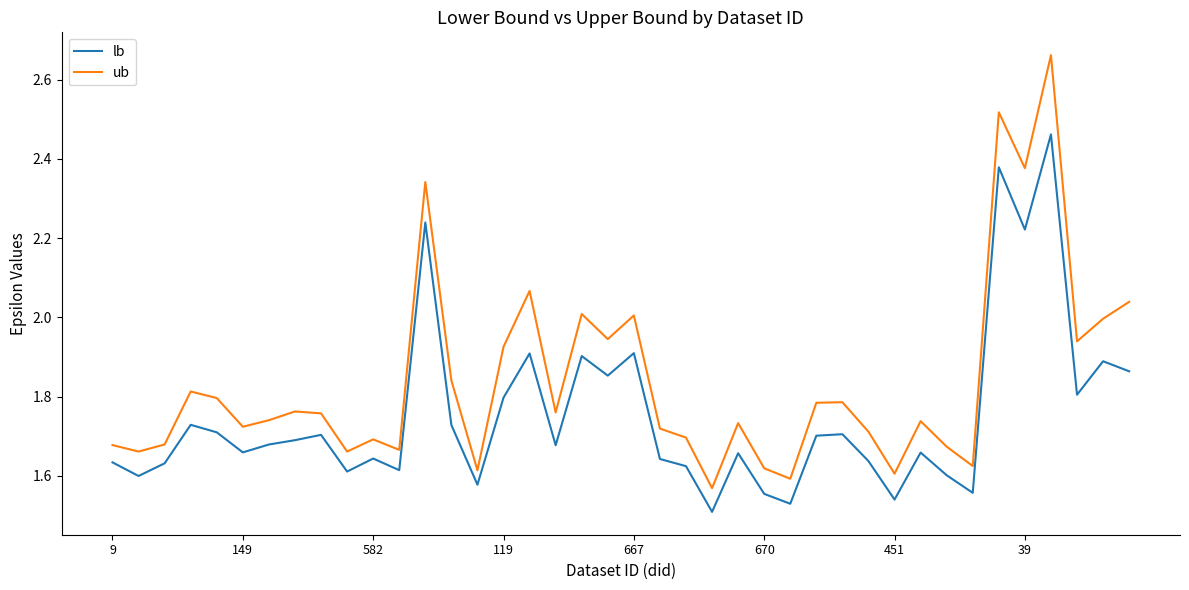

Which series has the widest spread of values?

ub